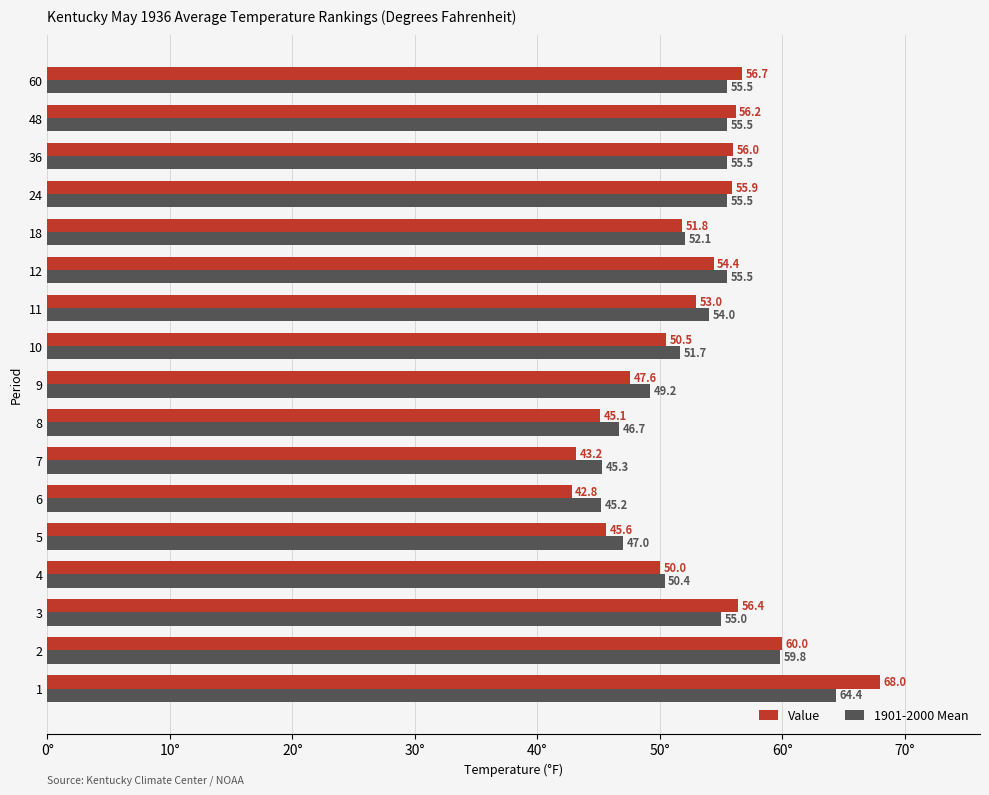

What is the spread (max minus min) of values at 8?

1.6